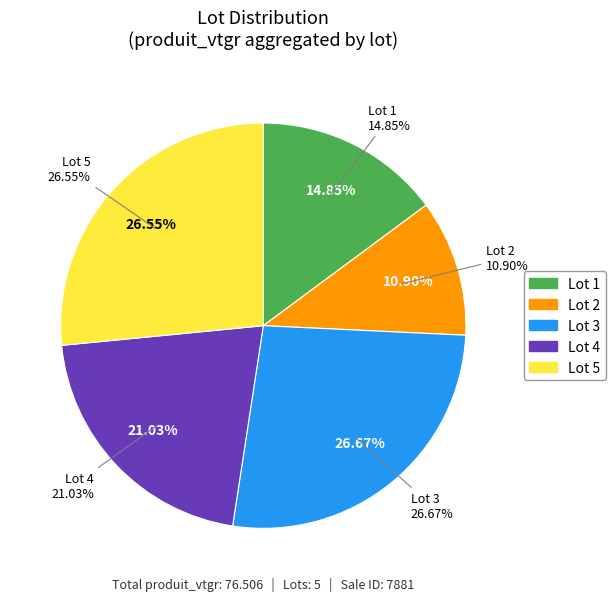

Count the number of slices in the pie.

5